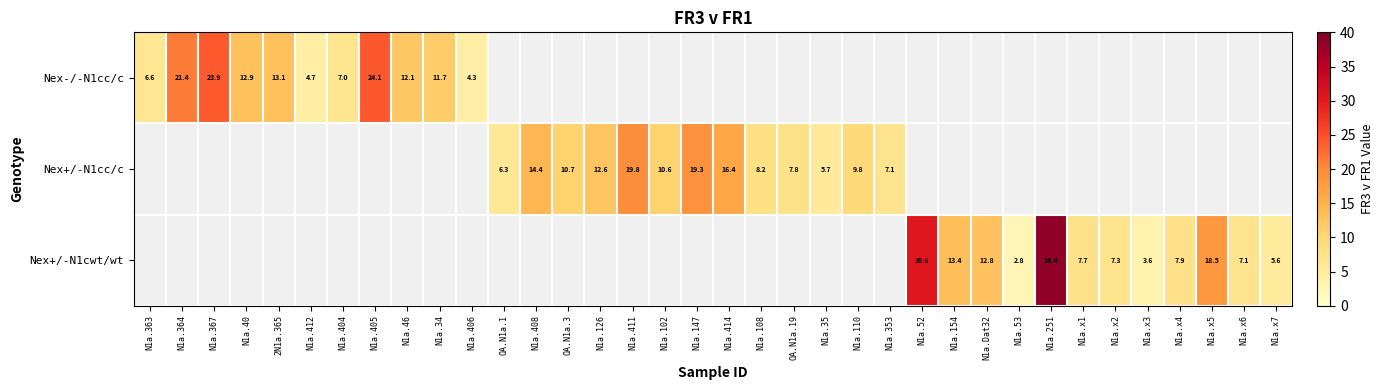

How many data points in Nex+/-N1cc/c are above 10?

7